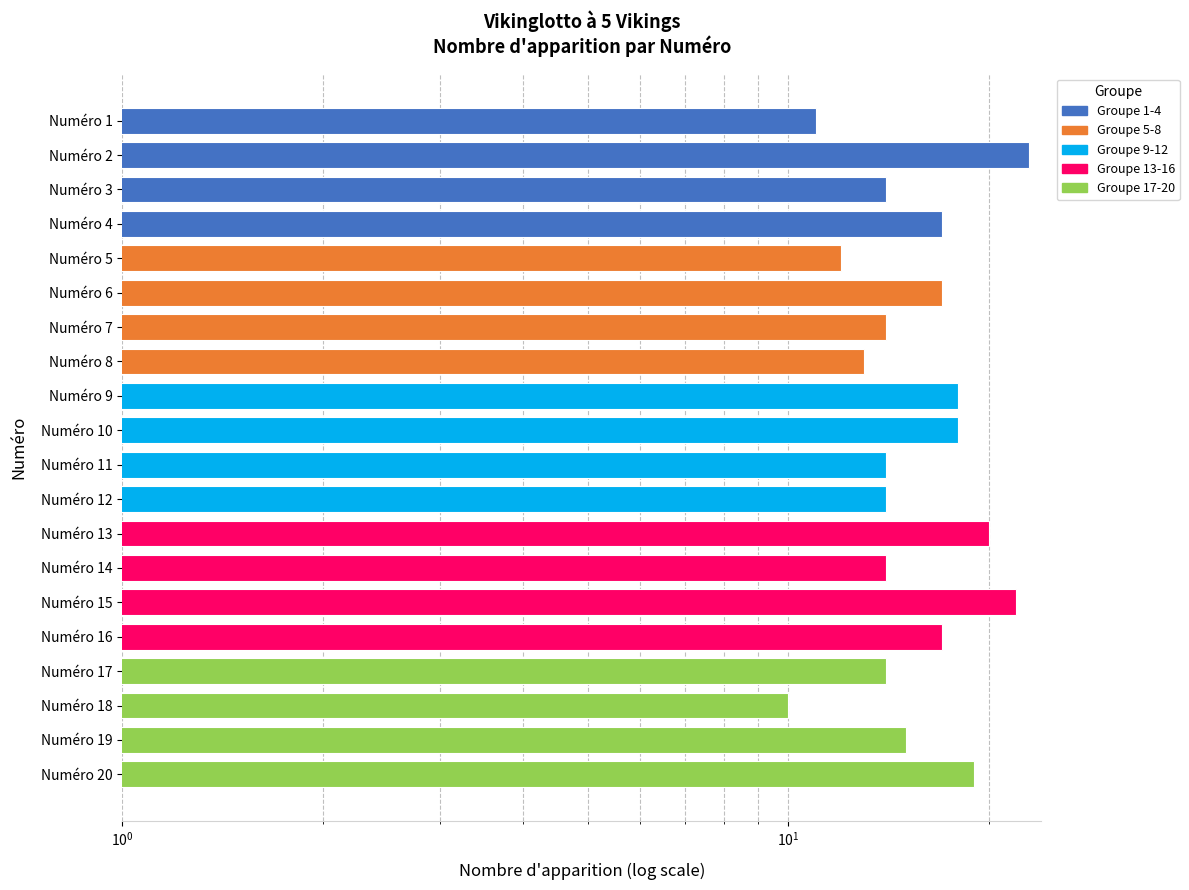

How many values are below 15?

10